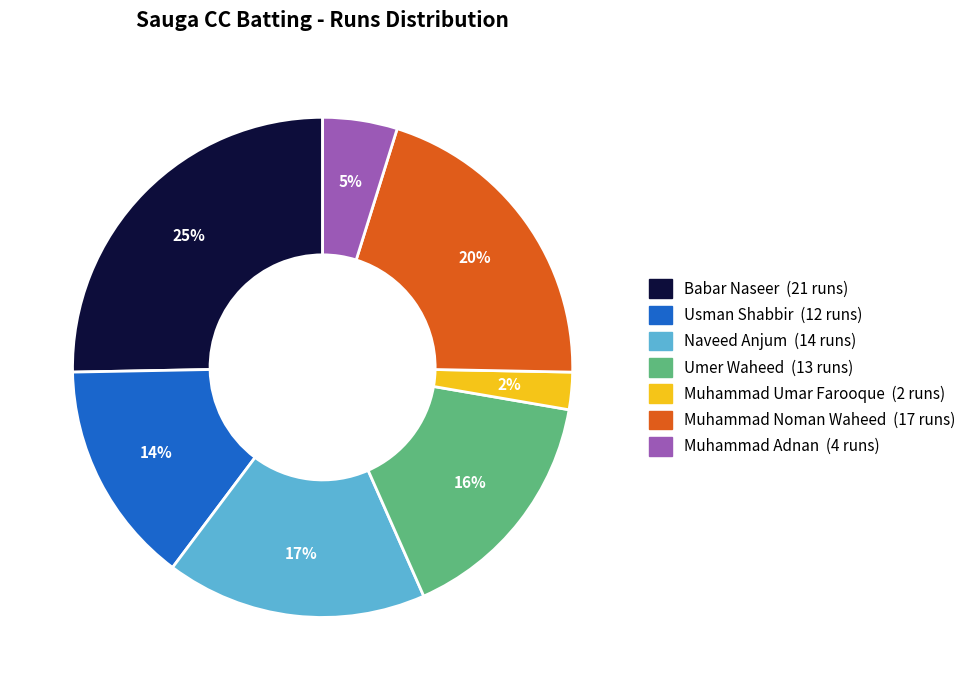

Does any single category account for the majority?

No